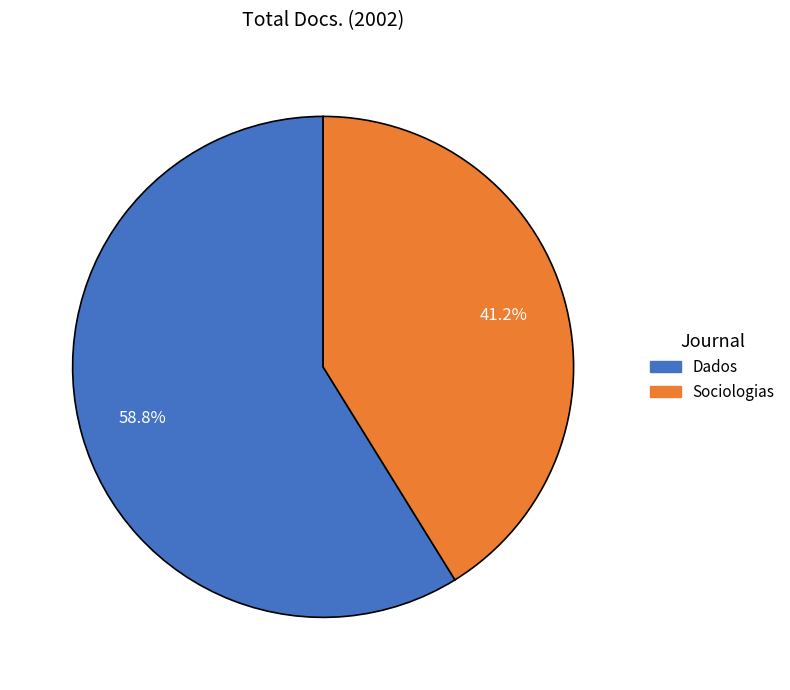

How many segments does this pie chart have?

2